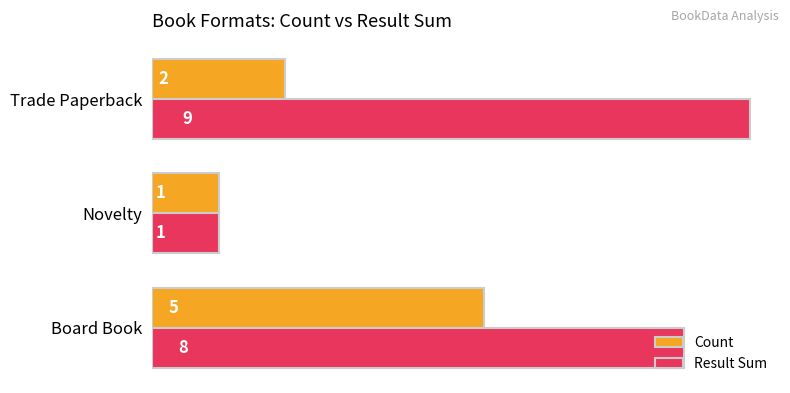

Which series has the largest total across all categories?

Result Sum